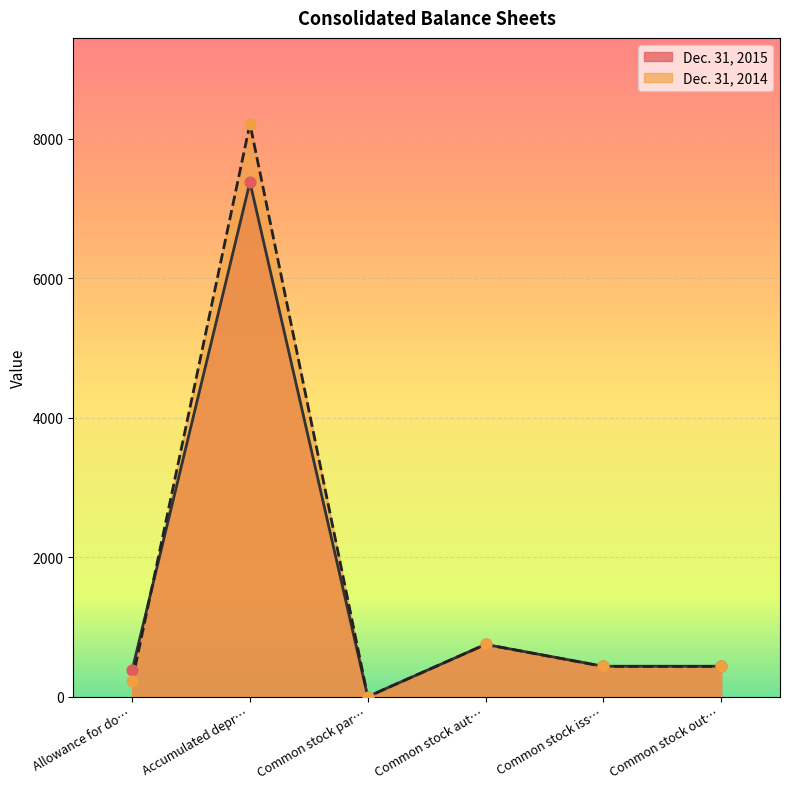

At which category is the sum across all series the highest?

Accumulated depr…